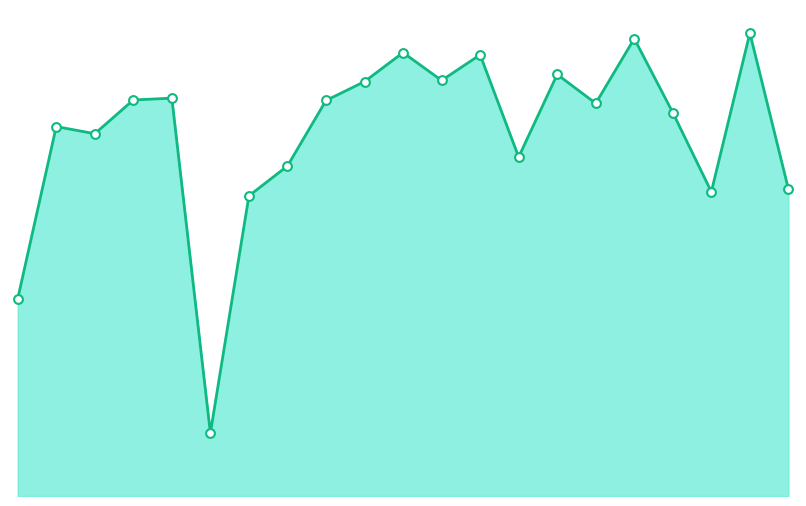

What is the total value across all series at 13?

1301.5